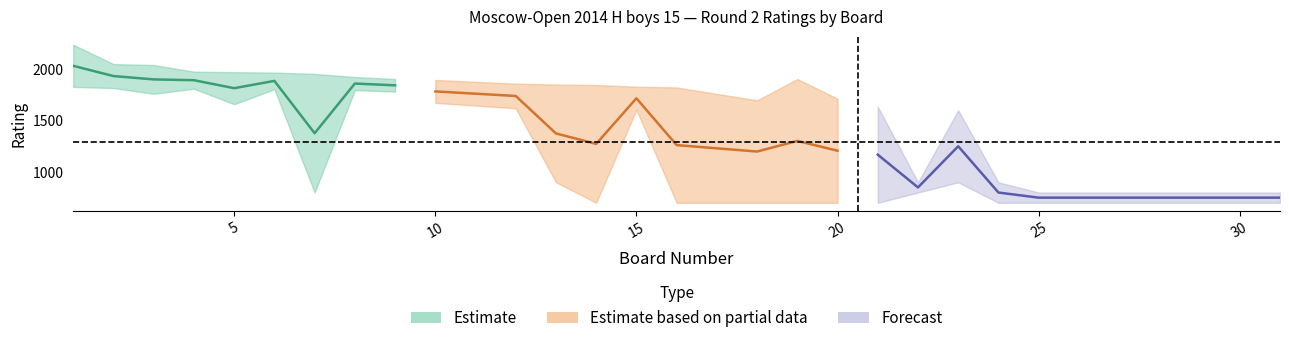

At which label does Board first exceed 17?

18